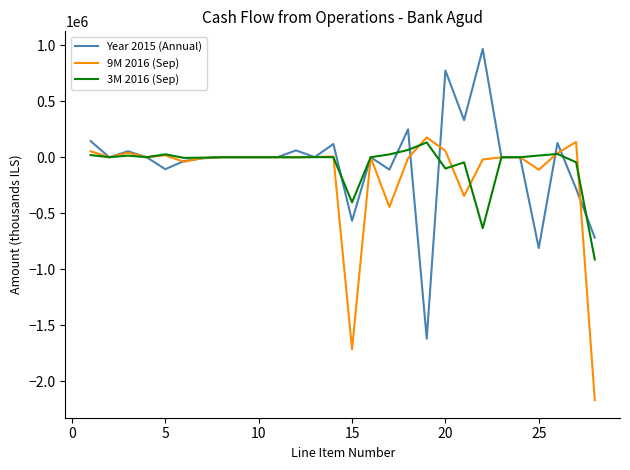

What is the maximum value shown in the chart?

968000